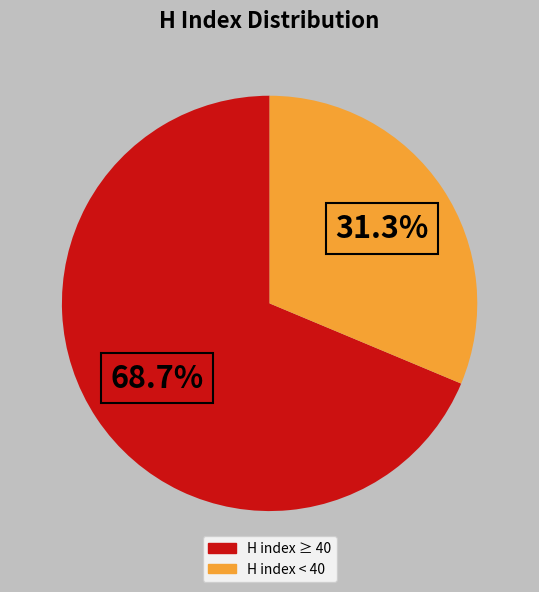

Is there a majority slice in this chart?

Yes